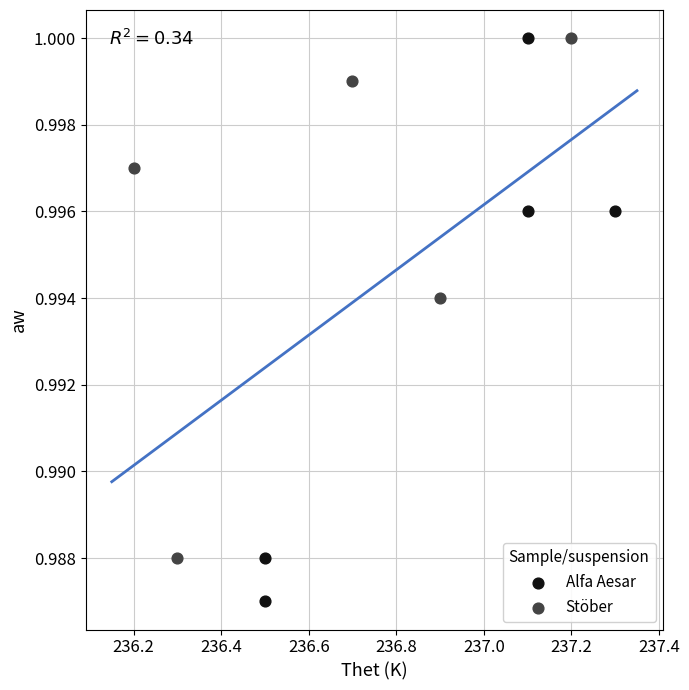

Which series has the widest spread of Y values?

Alfa Aesar